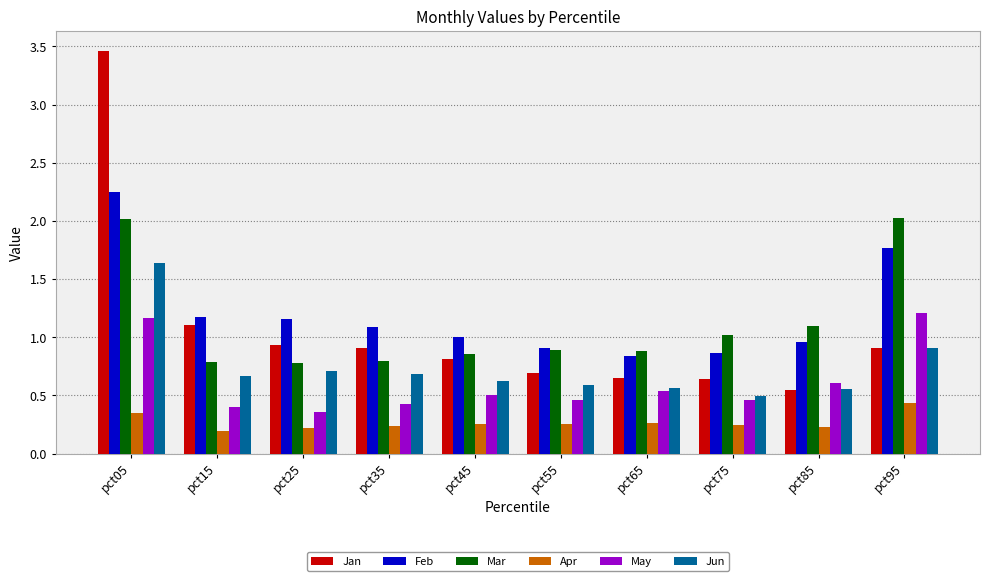

True or false: Mar has a value of 2.0 at pct05.

True